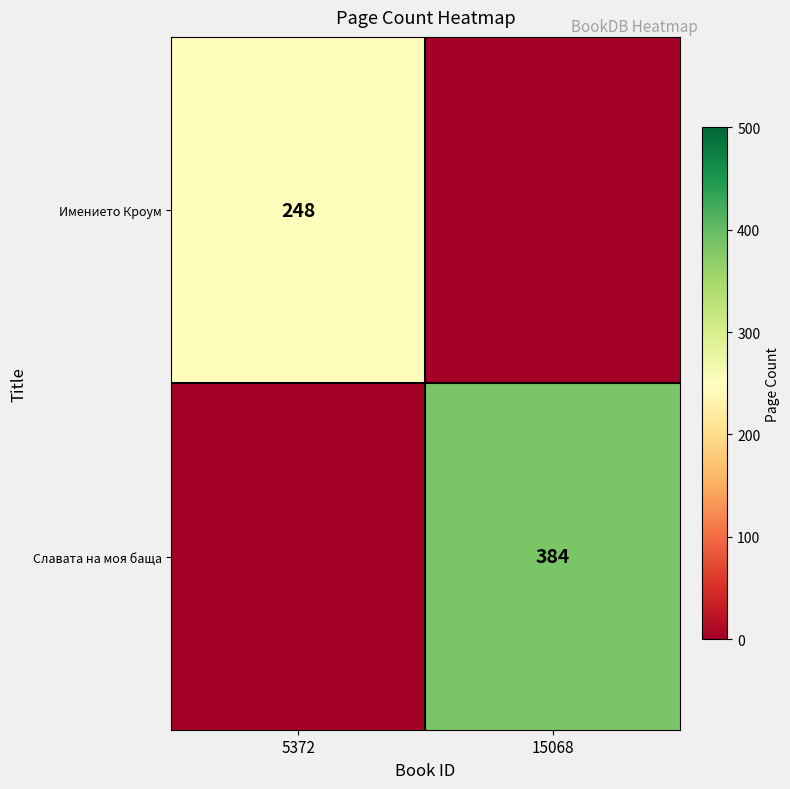

Is the value of Славата на моя баща at 15068 greater than the value of Имението Кроум at 5372?

Yes